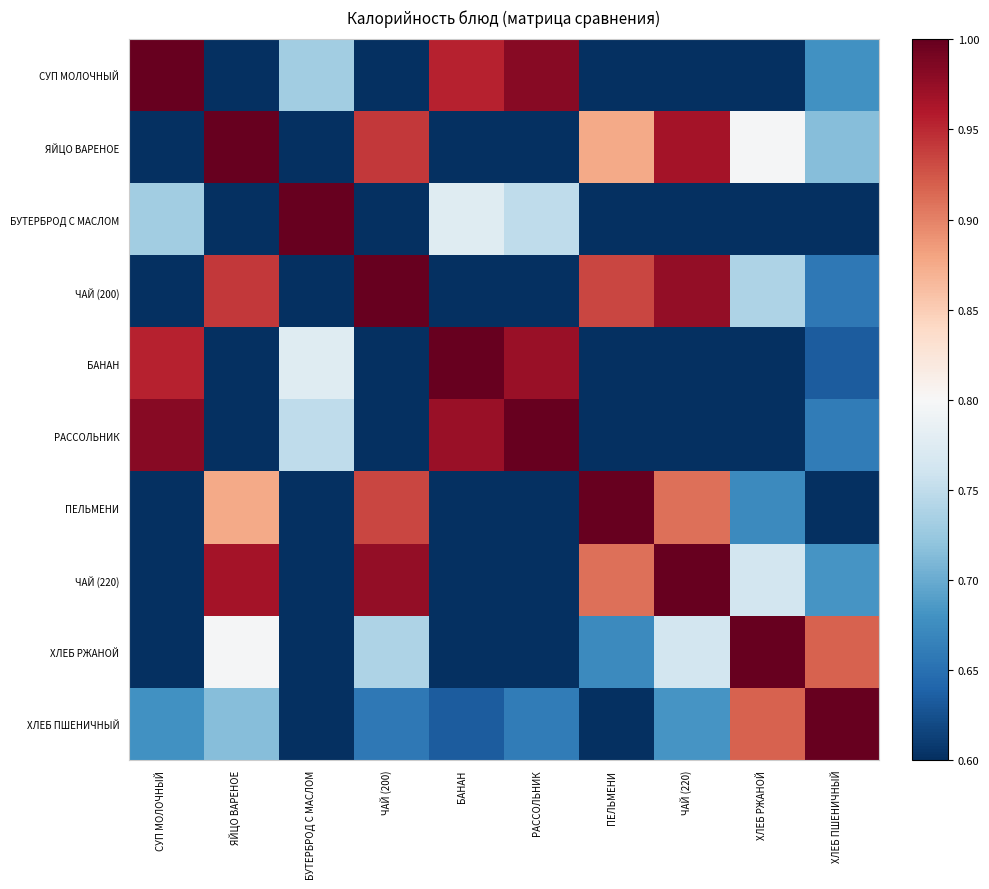

Reading right to left, transcribe all the data shown in this chart.

СУП МОЛОЧНЫЙ: ХЛЕБ ПШЕНИЧНЫЙ=0.7	ХЛЕБ РЖАНОЙ=0.6	ЧАЙ (220)=0.4	ПЕЛЬМЕНИ=0.3	РАССОЛЬНИК=1.0	БАНАН=1.0	ЧАЙ (200)=0.3	БУТЕРБРОД С МАСЛОМ=0.7	ЯЙЦО ВАРЕНОЕ=0.4	СУП МОЛОЧНЫЙ=1.0
ЯЙЦО ВАРЕНОЕ: ХЛЕБ ПШЕНИЧНЫЙ=0.7	ХЛЕБ РЖАНОЙ=0.8	ЧАЙ (220)=1.0	ПЕЛЬМЕНИ=0.9	РАССОЛЬНИК=0.4	БАНАН=0.3	ЧАЙ (200)=0.9	БУТЕРБРОД С МАСЛОМ=0.1	ЯЙЦО ВАРЕНОЕ=1.0	СУП МОЛОЧНЫЙ=0.4
БУТЕРБРОД С МАСЛОМ: ХЛЕБ ПШЕНИЧНЫЙ=0.4	ХЛЕБ РЖАНОЙ=0.3	ЧАЙ (220)=0.1	ПЕЛЬМЕНИ=0.0	РАССОЛЬНИК=0.7	БАНАН=0.8	ЧАЙ (200)=0.1	БУТЕРБРОД С МАСЛОМ=1.0	ЯЙЦО ВАРЕНОЕ=0.1	СУП МОЛОЧНЫЙ=0.7
ЧАЙ (200): ХЛЕБ ПШЕНИЧНЫЙ=0.7	ХЛЕБ РЖАНОЙ=0.7	ЧАЙ (220)=1.0	ПЕЛЬМЕНИ=0.9	РАССОЛЬНИК=0.3	БАНАН=0.3	ЧАЙ (200)=1.0	БУТЕРБРОД С МАСЛОМ=0.1	ЯЙЦО ВАРЕНОЕ=0.9	СУП МОЛОЧНЫЙ=0.3
БАНАН: ХЛЕБ ПШЕНИЧНЫЙ=0.6	ХЛЕБ РЖАНОЙ=0.6	ЧАЙ (220)=0.3	ПЕЛЬМЕНИ=0.2	РАССОЛЬНИК=1.0	БАНАН=1.0	ЧАЙ (200)=0.3	БУТЕРБРОД С МАСЛОМ=0.8	ЯЙЦО ВАРЕНОЕ=0.3	СУП МОЛОЧНЫЙ=1.0
РАССОЛЬНИК: ХЛЕБ ПШЕНИЧНЫЙ=0.7	ХЛЕБ РЖАНОЙ=0.6	ЧАЙ (220)=0.3	ПЕЛЬМЕНИ=0.3	РАССОЛЬНИК=1.0	БАНАН=1.0	ЧАЙ (200)=0.3	БУТЕРБРОД С МАСЛОМ=0.7	ЯЙЦО ВАРЕНОЕ=0.4	СУП МОЛОЧНЫЙ=1.0
ПЕЛЬМЕНИ: ХЛЕБ ПШЕНИЧНЫЙ=0.6	ХЛЕБ РЖАНОЙ=0.7	ЧАЙ (220)=0.9	ПЕЛЬМЕНИ=1.0	РАССОЛЬНИК=0.3	БАНАН=0.2	ЧАЙ (200)=0.9	БУТЕРБРОД С МАСЛОМ=0.0	ЯЙЦО ВАРЕНОЕ=0.9	СУП МОЛОЧНЫЙ=0.3
ЧАЙ (220): ХЛЕБ ПШЕНИЧНЫЙ=0.7	ХЛЕБ РЖАНОЙ=0.8	ЧАЙ (220)=1.0	ПЕЛЬМЕНИ=0.9	РАССОЛЬНИК=0.3	БАНАН=0.3	ЧАЙ (200)=1.0	БУТЕРБРОД С МАСЛОМ=0.1	ЯЙЦО ВАРЕНОЕ=1.0	СУП МОЛОЧНЫЙ=0.4
ХЛЕБ РЖАНОЙ: ХЛЕБ ПШЕНИЧНЫЙ=0.9	ХЛЕБ РЖАНОЙ=1.0	ЧАЙ (220)=0.8	ПЕЛЬМЕНИ=0.7	РАССОЛЬНИК=0.6	БАНАН=0.6	ЧАЙ (200)=0.7	БУТЕРБРОД С МАСЛОМ=0.3	ЯЙЦО ВАРЕНОЕ=0.8	СУП МОЛОЧНЫЙ=0.6
ХЛЕБ ПШЕНИЧНЫЙ: ХЛЕБ ПШЕНИЧНЫЙ=1.0	ХЛЕБ РЖАНОЙ=0.9	ЧАЙ (220)=0.7	ПЕЛЬМЕНИ=0.6	РАССОЛЬНИК=0.7	БАНАН=0.6	ЧАЙ (200)=0.7	БУТЕРБРОД С МАСЛОМ=0.4	ЯЙЦО ВАРЕНОЕ=0.7	СУП МОЛОЧНЫЙ=0.7